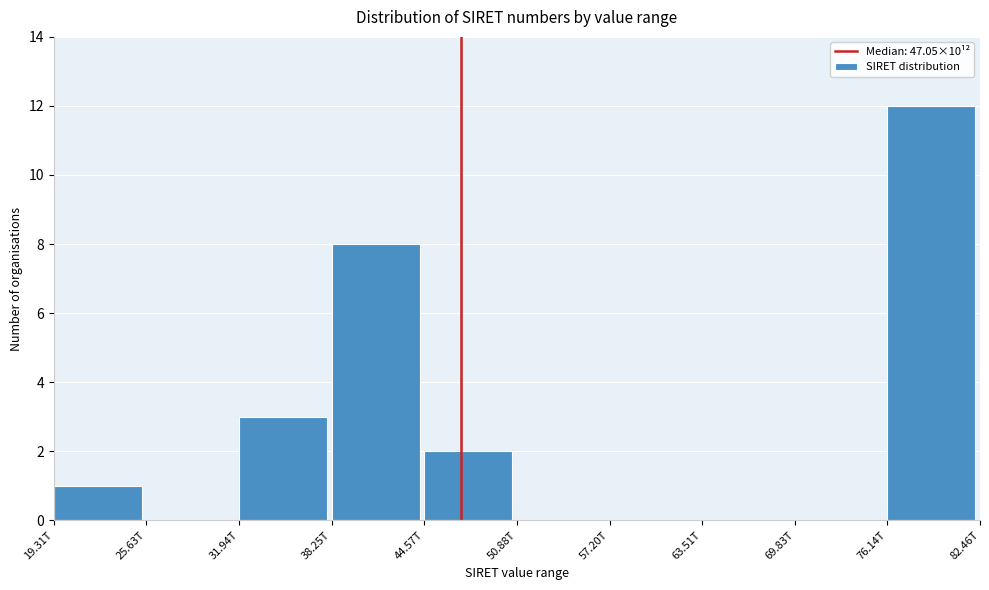

Reading left to right, extract all data points from this chart.

19.31T=1	25.63T=0	31.94T=3	38.25T=8	44.57T=2	50.88T=0	57.20T=0	63.51T=0	69.83T=0	76.14T=12